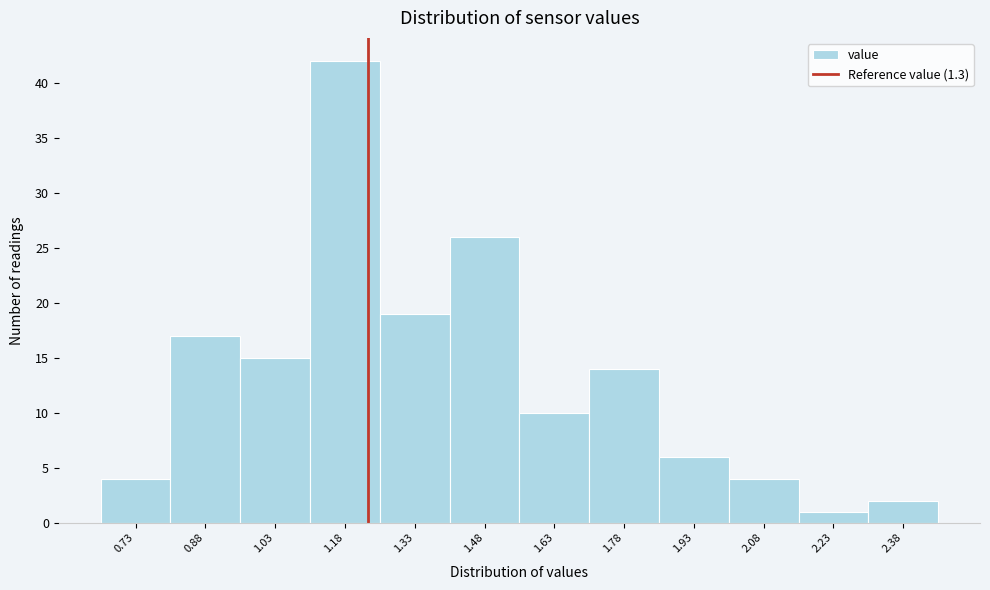

Reading right to left, extract all data points from this chart.

2.38=2	2.23=1	2.08=4	1.93=6	1.78=14	1.63=10	1.48=26	1.33=19	1.18=42	1.03=15	0.88=17	0.73=4